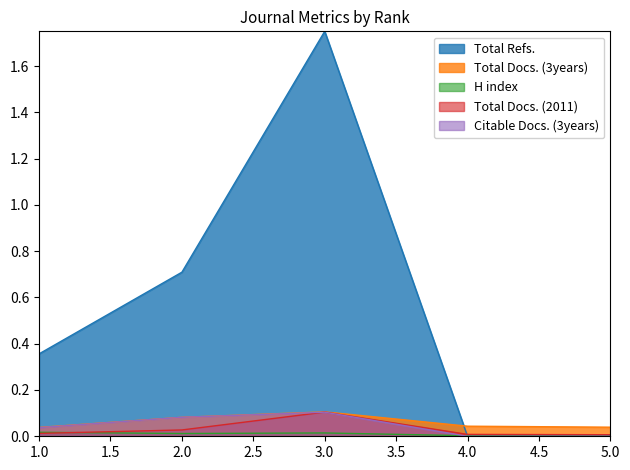

At which category is the sum across all series the highest?

3